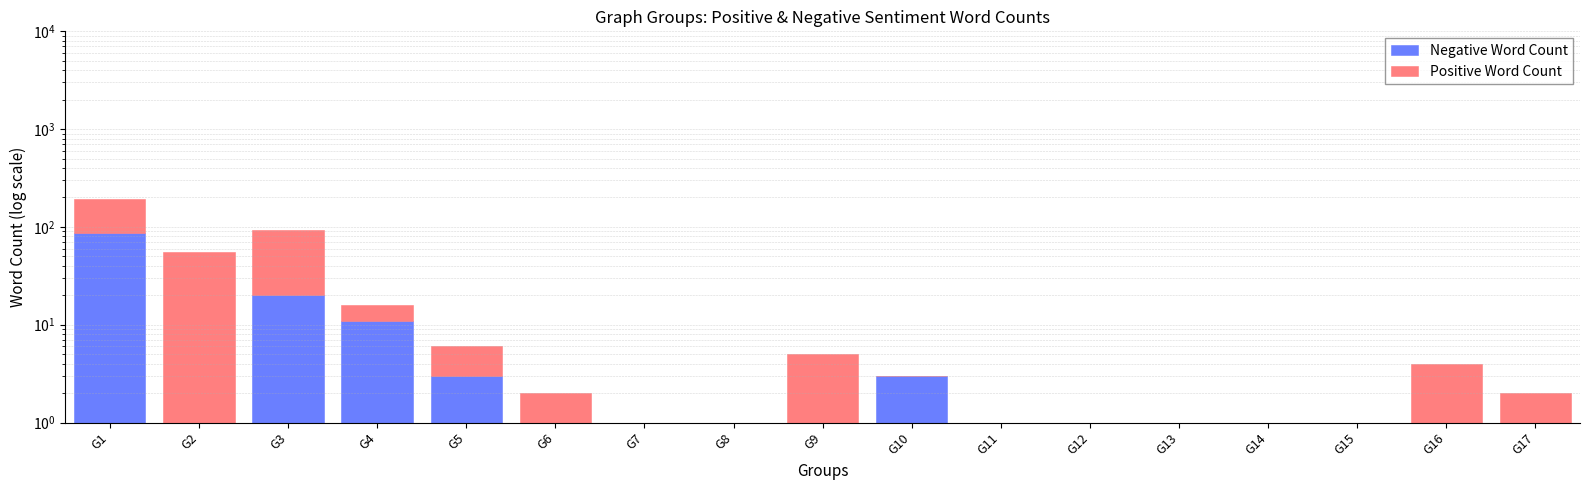

How many categories are shown in the chart?

17